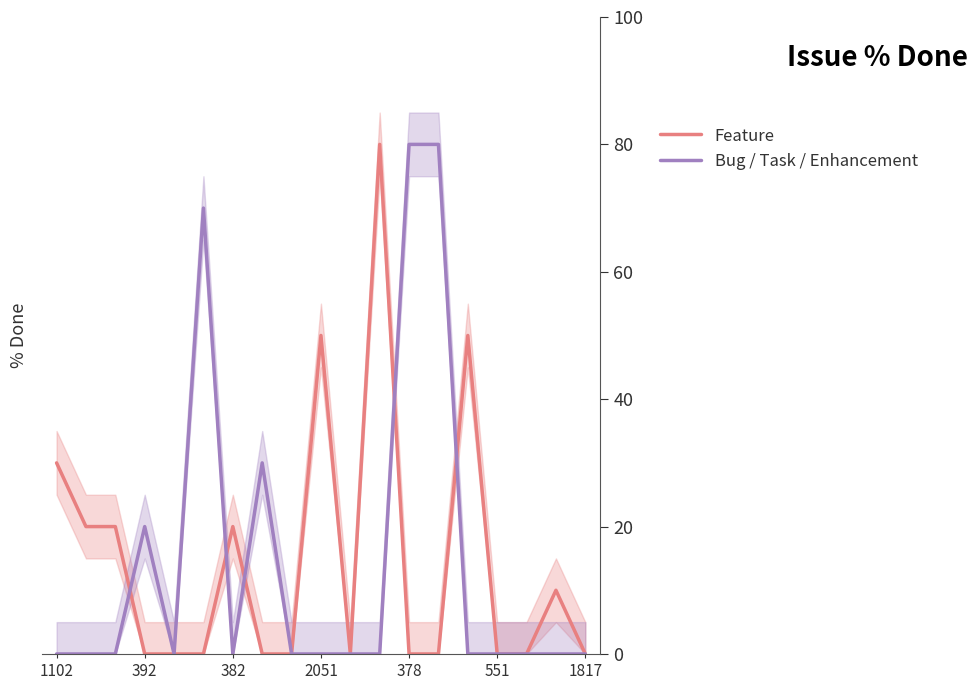

Reading right to left, list all the values displayed in this chart.

Feature: 0	10	0	0	50	0	0	80	0	50	0	0	20	0	0	0	20	20	30
Bug / Task / Enhancement: 0	0	0	0	0	80	80	0	0	0	0	30	0	70	0	20	0	0	0